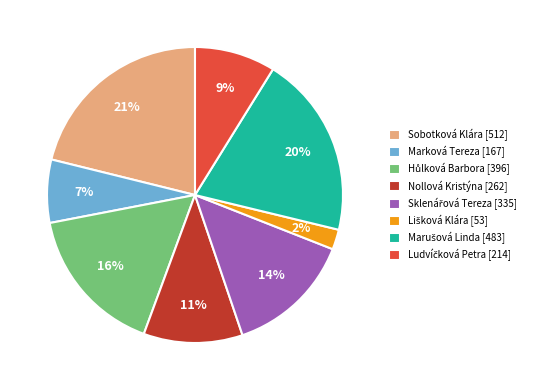

To the nearest percent, what percentage of the pie is Nollová Kristýna [262]?

11%